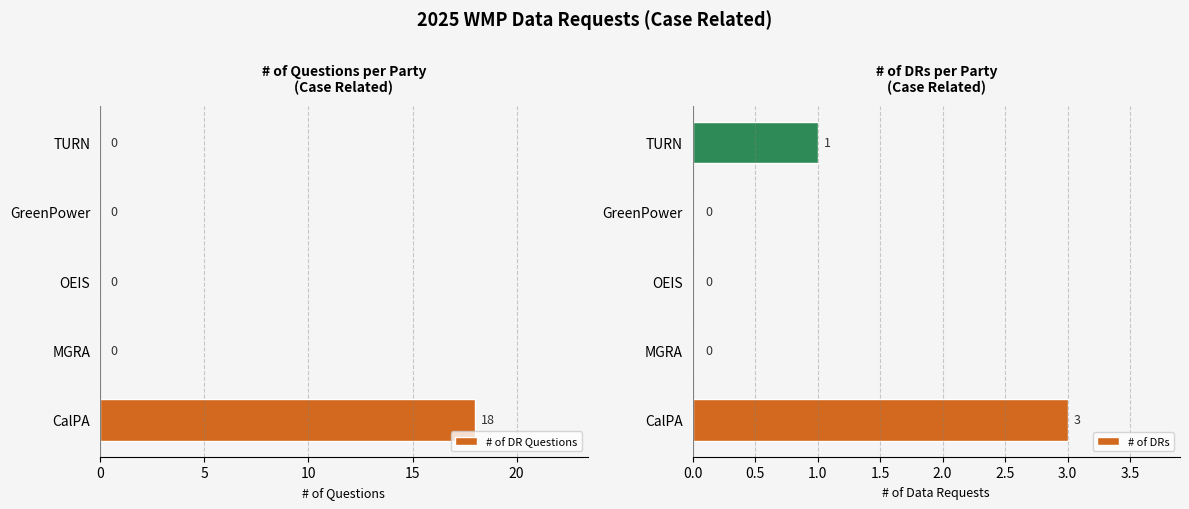

Reading left to right, extract all data points from this chart.

# of DR Questions: 18	0	0	0	0
# of DRs: 3	0	0	0	1